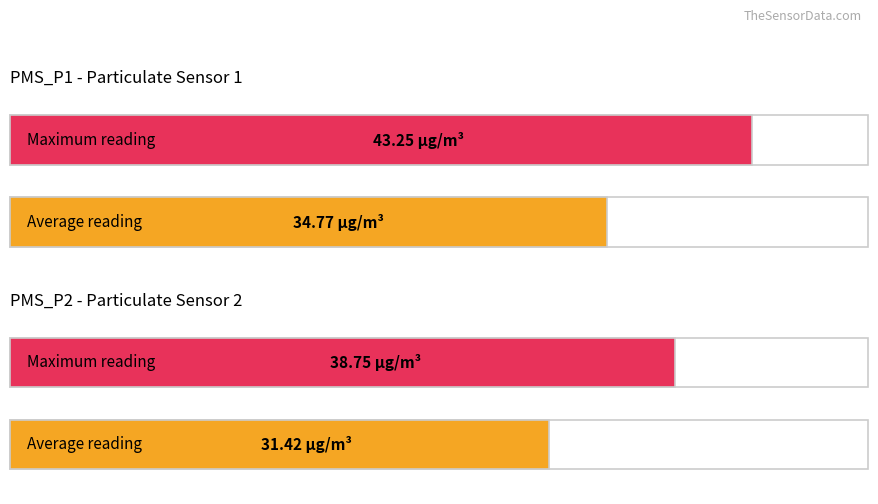

How many bars are there in each group?

2